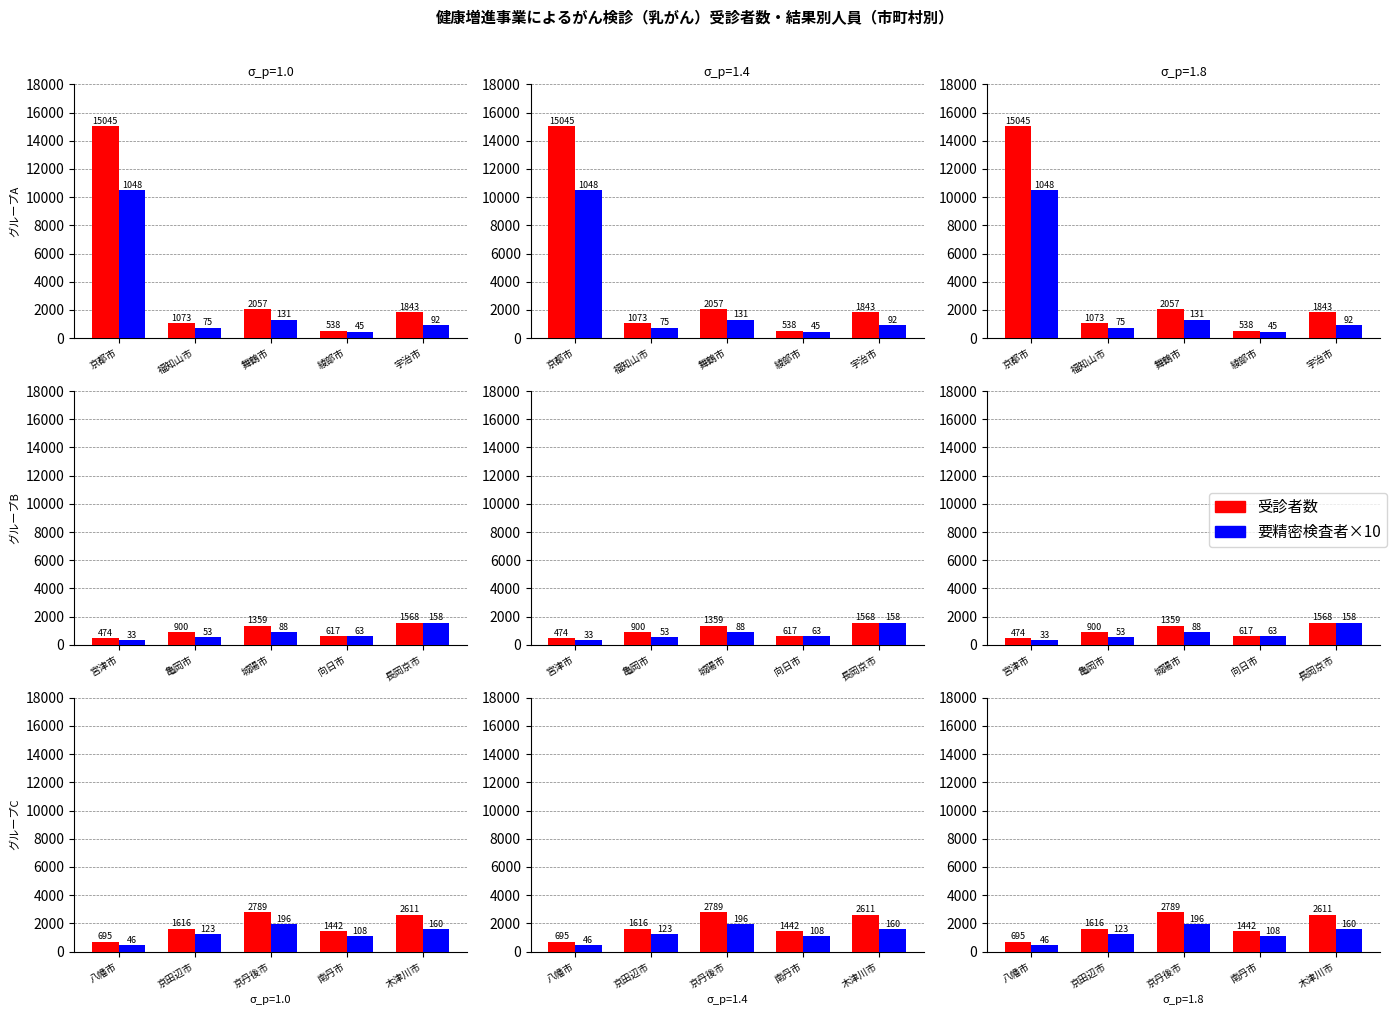

What is the label of the 3rd bar from the left?

京丹後市